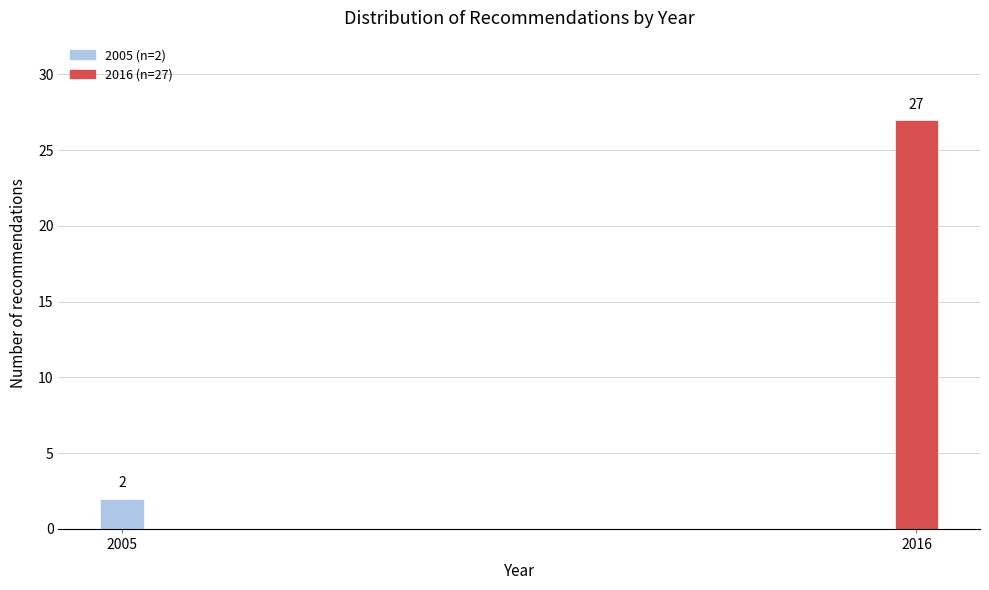

Reading left to right, extract all data points from this chart.

2	27